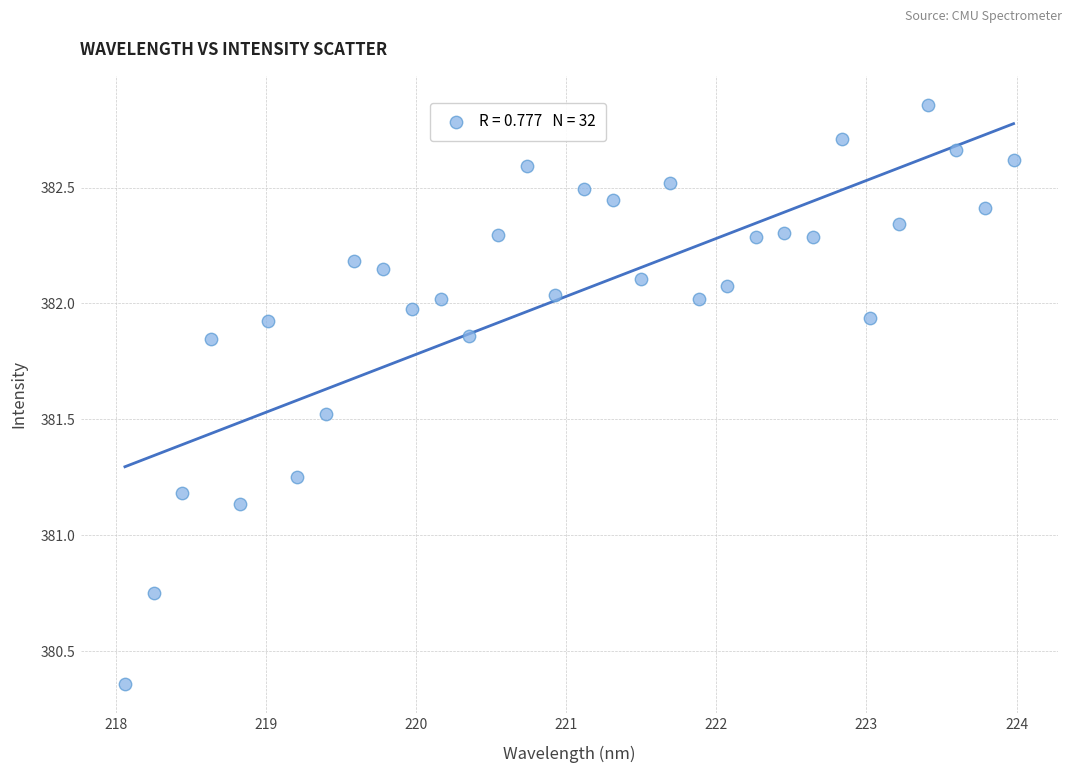

What is the range of Y values (max minus min)?

2.5